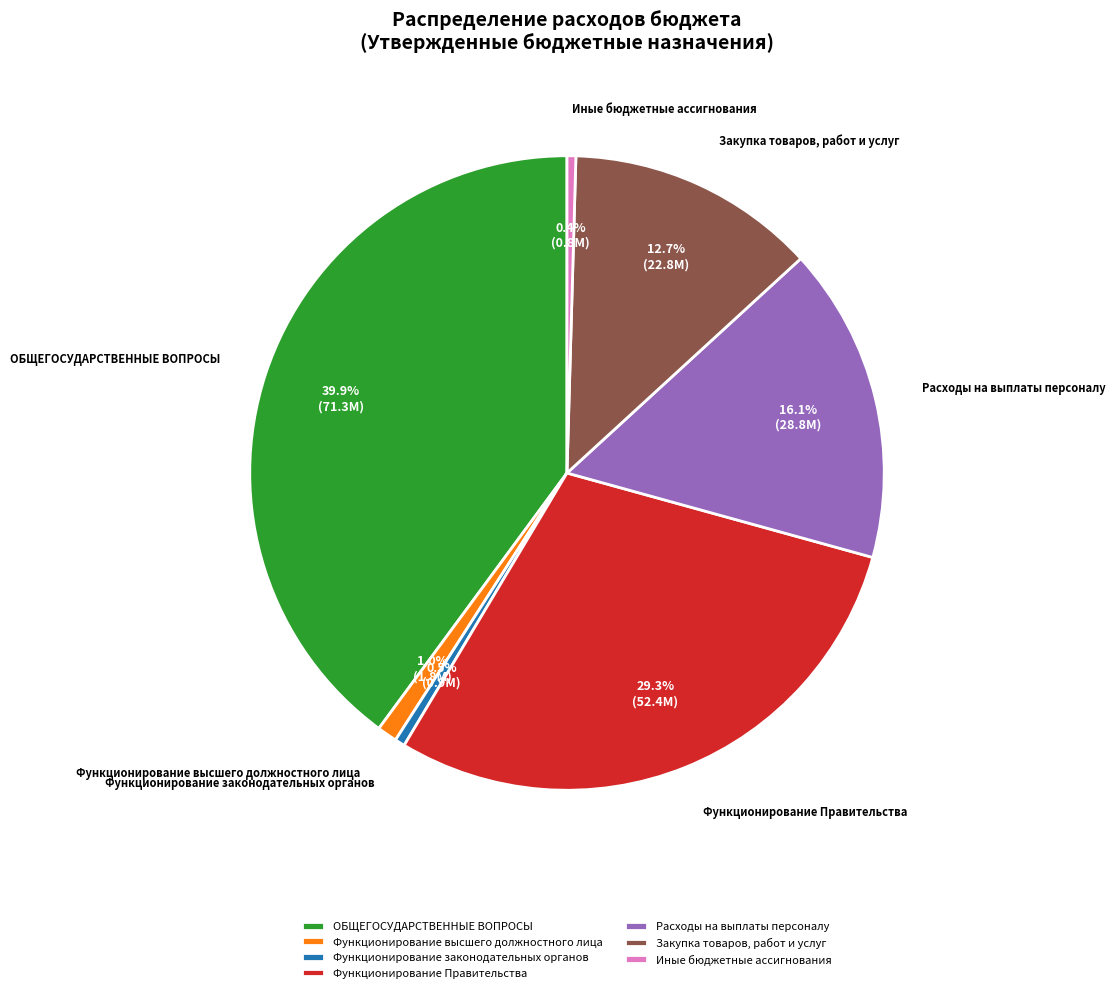

Which category has the biggest portion of the pie?

ОБЩЕГОСУДАРСТВЕННЫЕ ВОПРОСЫ